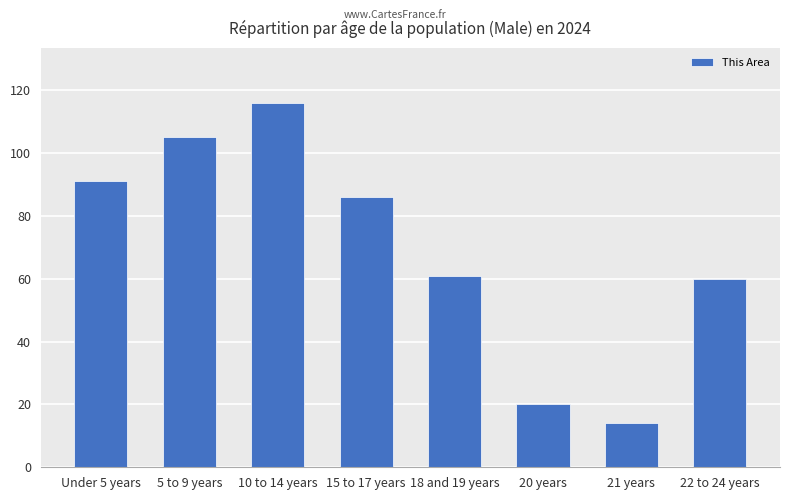

What value does the data have at Under 5 years, to the nearest 50?

100